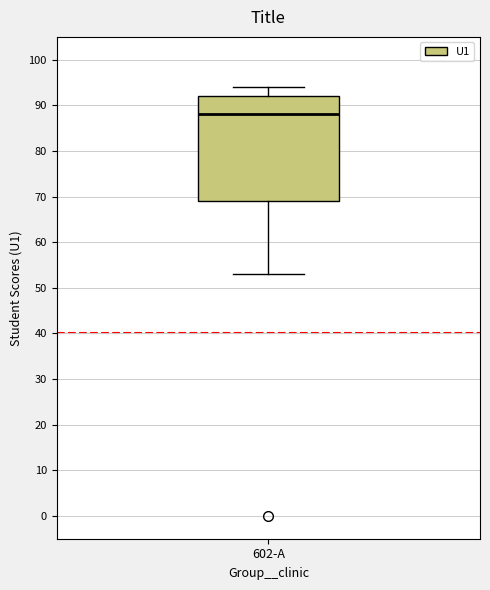

Transcribe this box plot: give where the median line is, the range the box spans, and where the two whiskers end, as read against the y-axis. The values are not printed on the chart, so give them approximately, as read against the axis.

median 88, box 69 to 92, whiskers 53 to 94